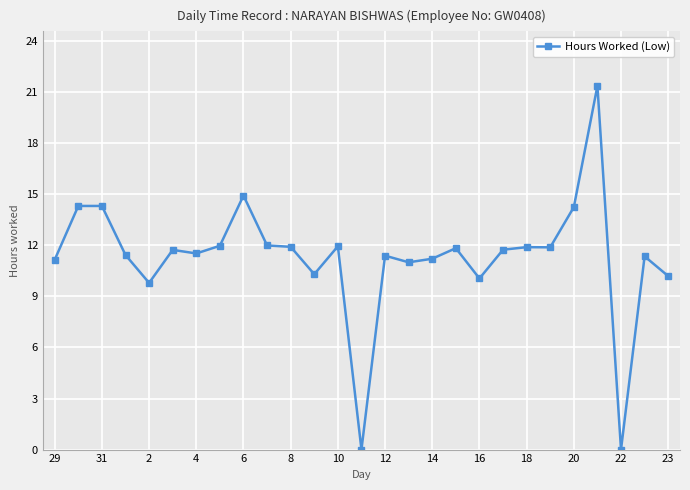

What is the sum of all values?

305.4